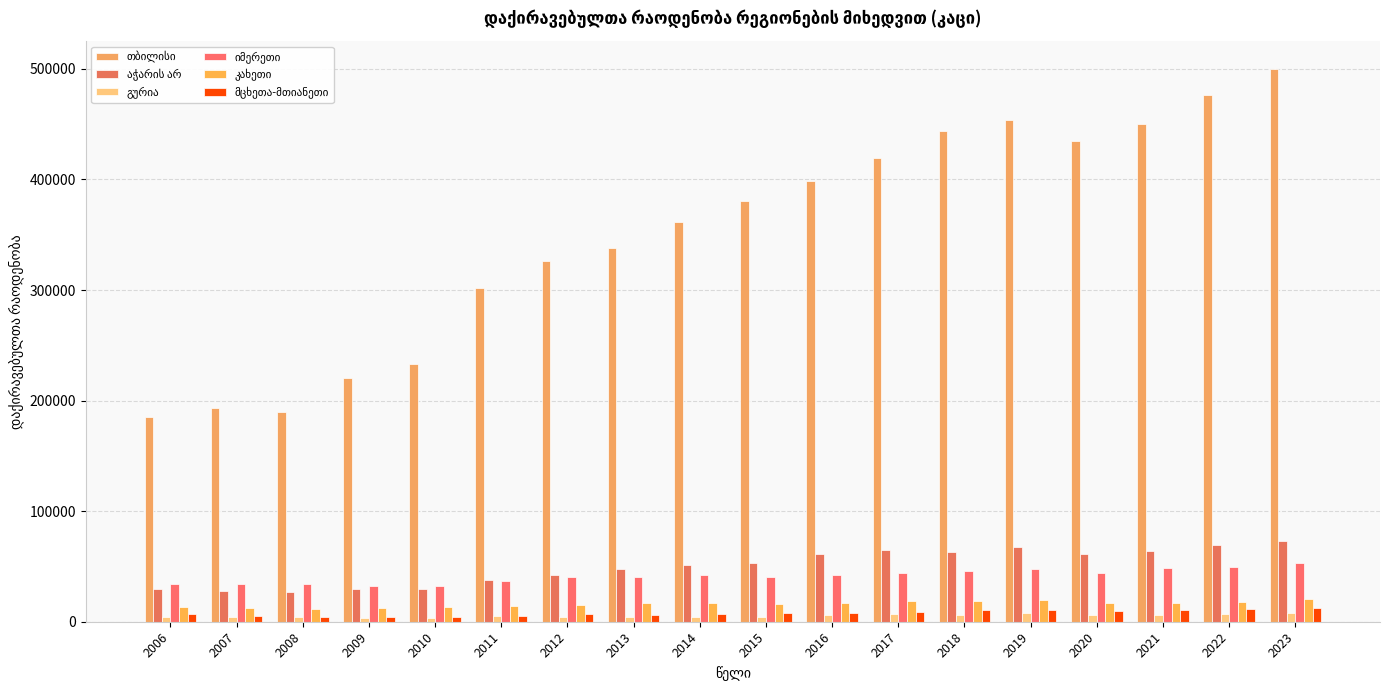

How many data points does each series have?

18